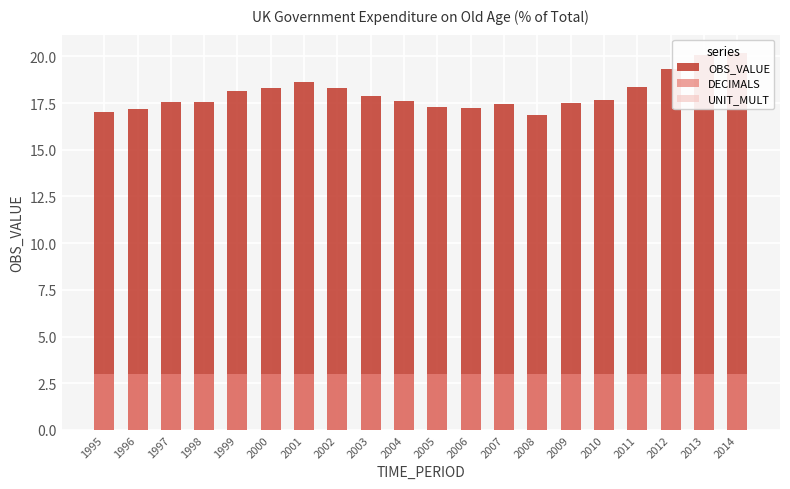

At which category is the sum across all series the highest?

2014